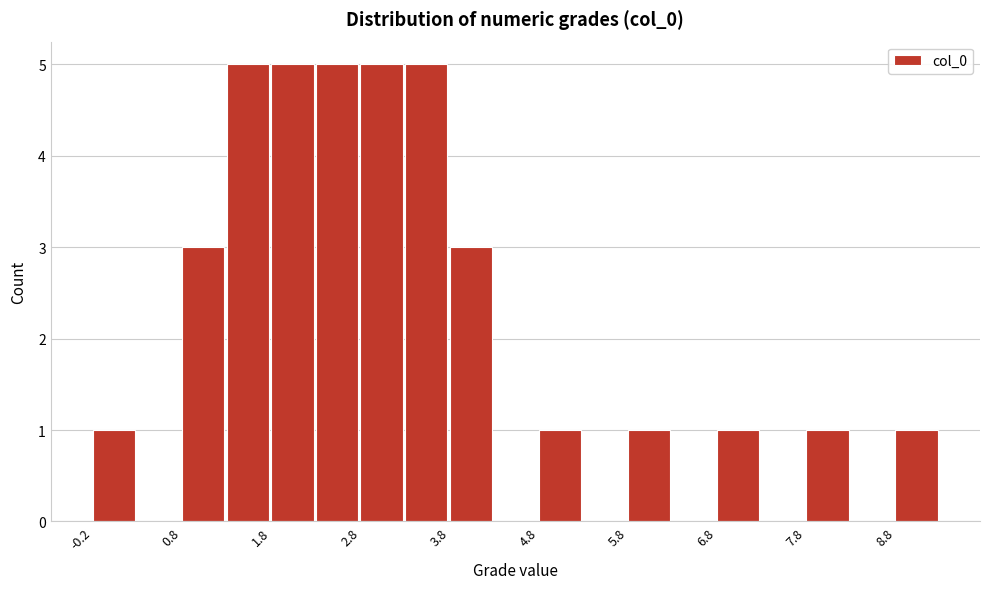

What is the height of the bar covering 4.75 to 5.25 on the x-axis? Neither the bar edges nor the heights are printed on the chart, so give them approximately, as read against the axes.

1